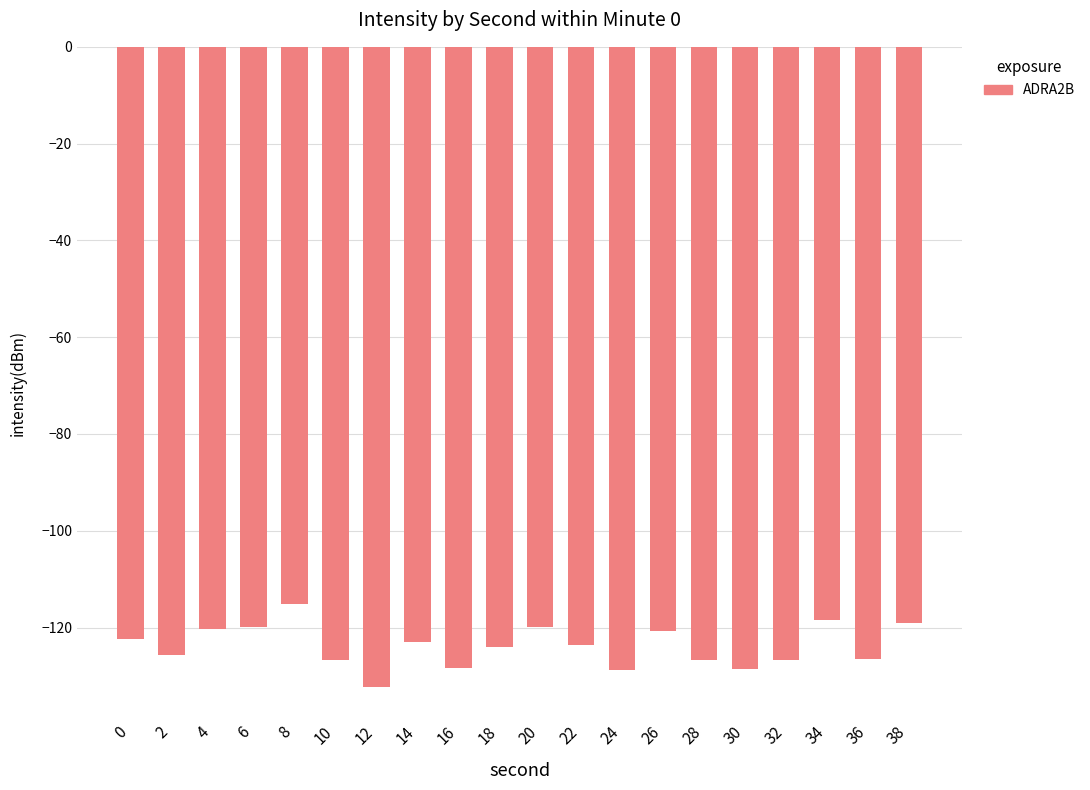

Which has a higher value, 32 or 30?

32